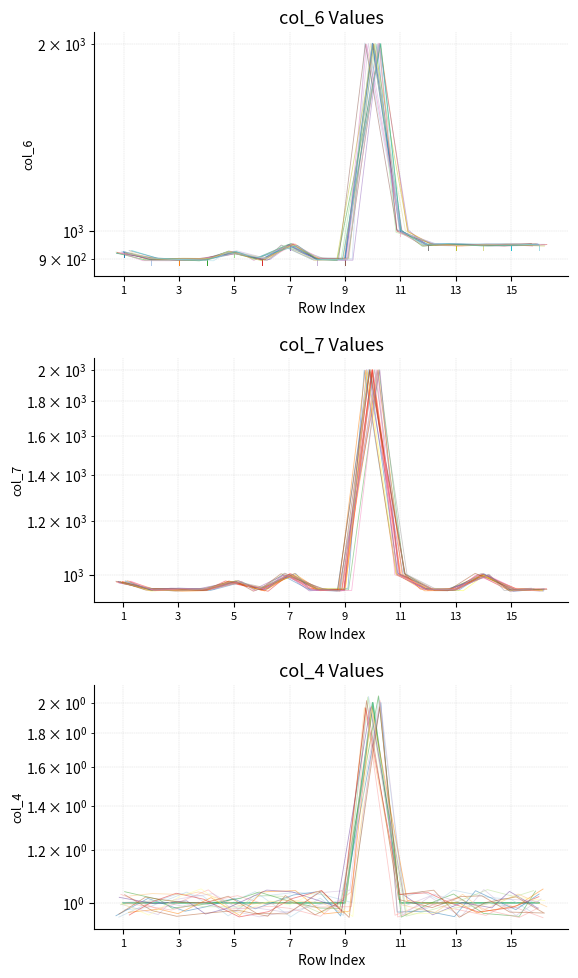

Is this an area chart (filled region under the line)?

No